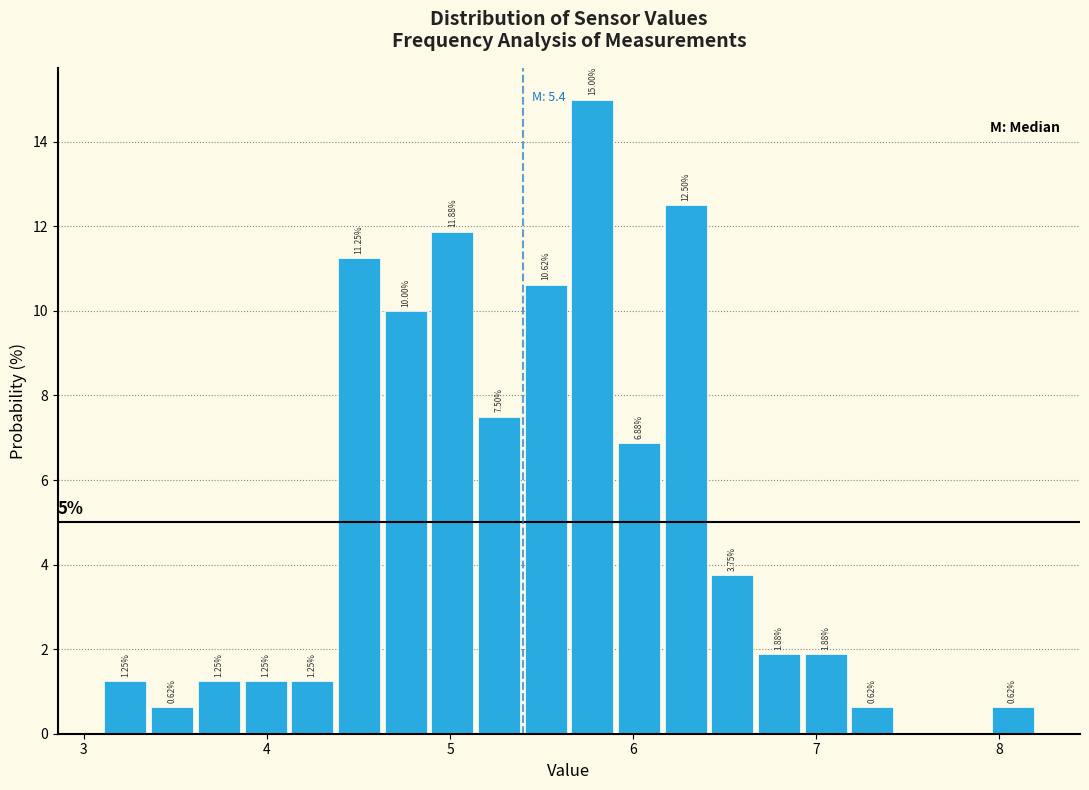

Read against the x-axis, roughly where is the centre of the tallest bar?

5.8